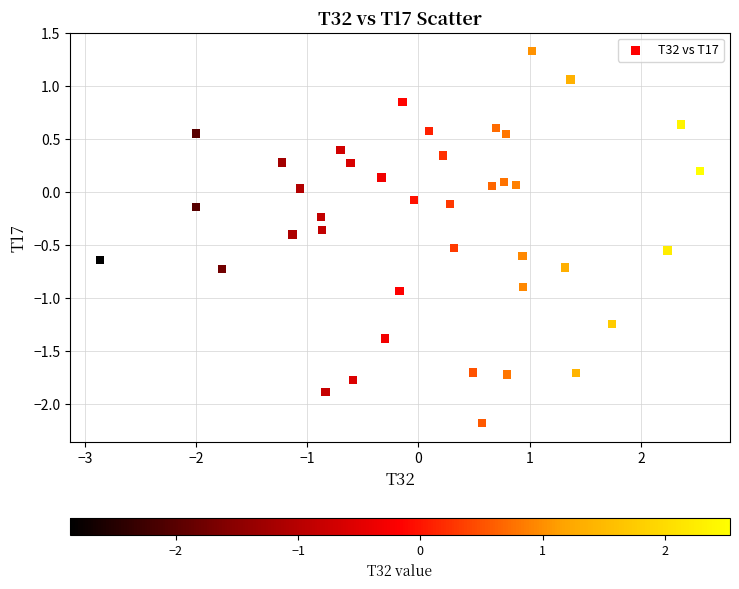

What is the range of Y values (max minus min)?

3.5